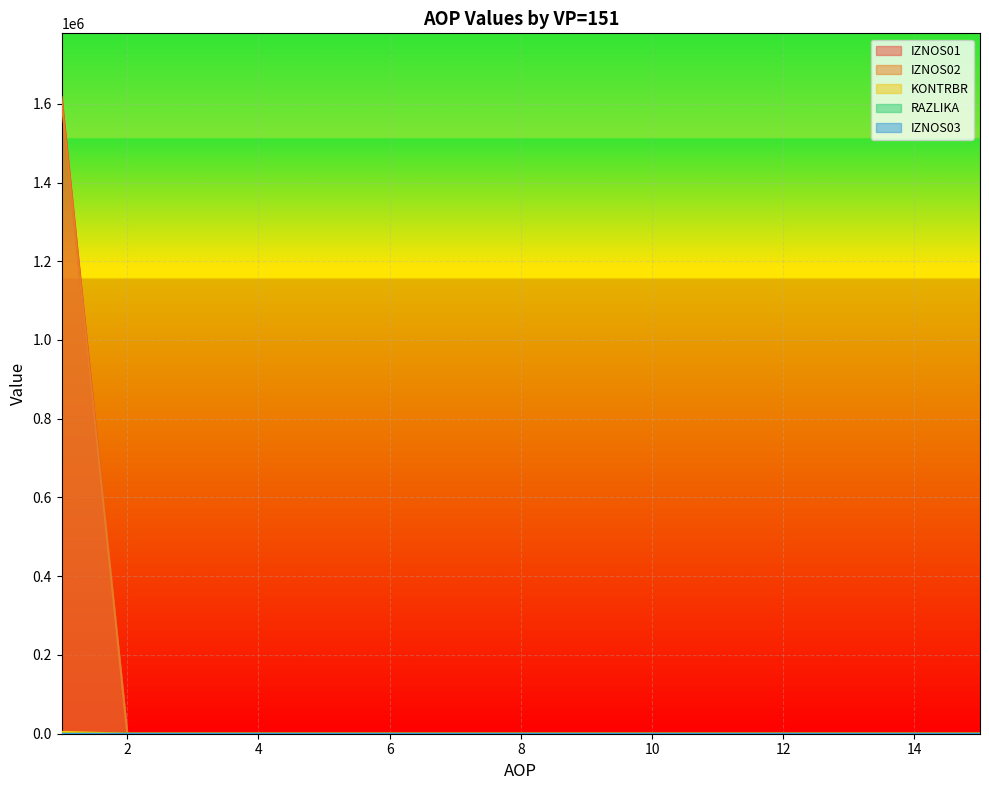

At which category does the chart reach its minimum across all series?

2